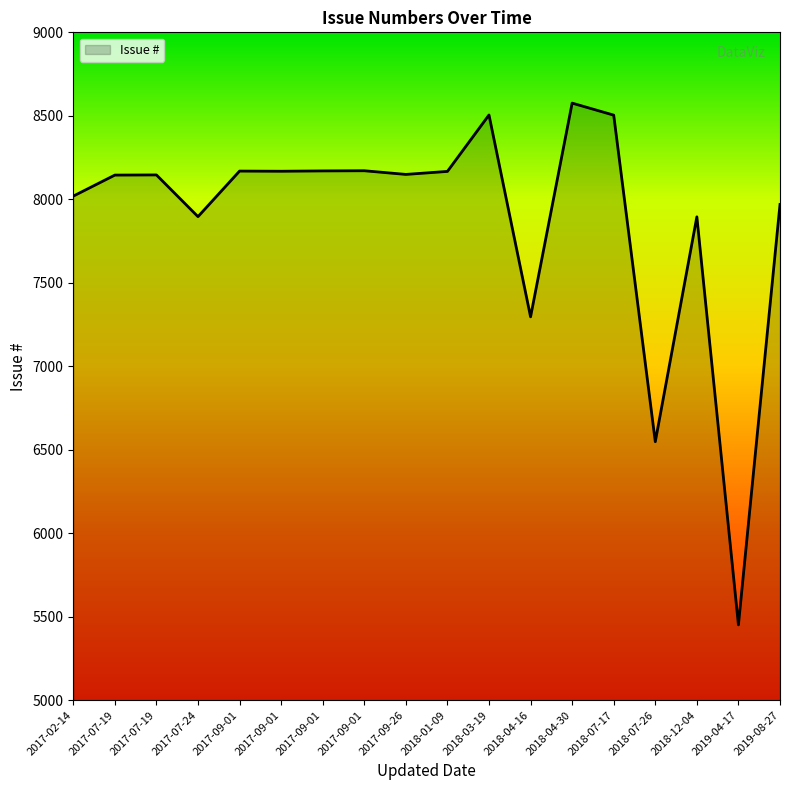

Is it true that the value at 2017-07-24 is 4009?

False